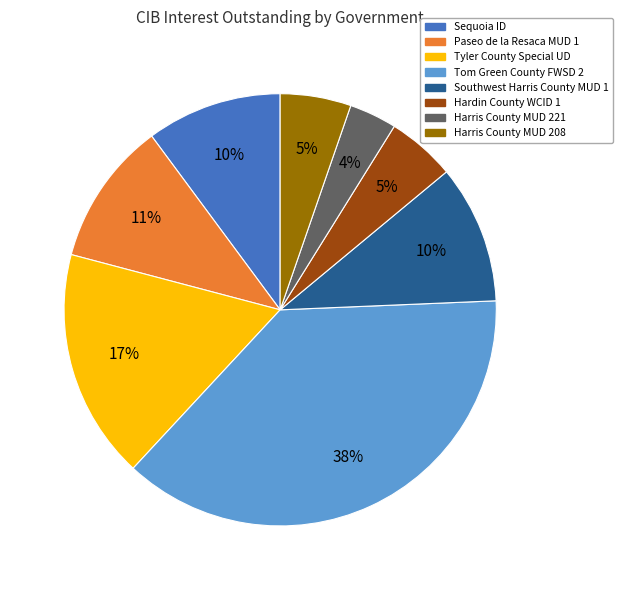

True or false: Southwest Harris County MUD 1 accounts for 4% of the total.

False